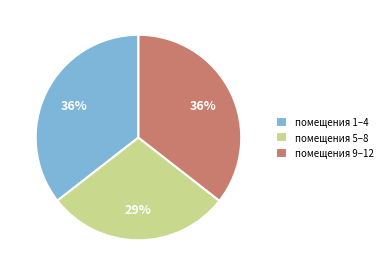

To the nearest percent, what portion does помещения 5–8 represent?

29%